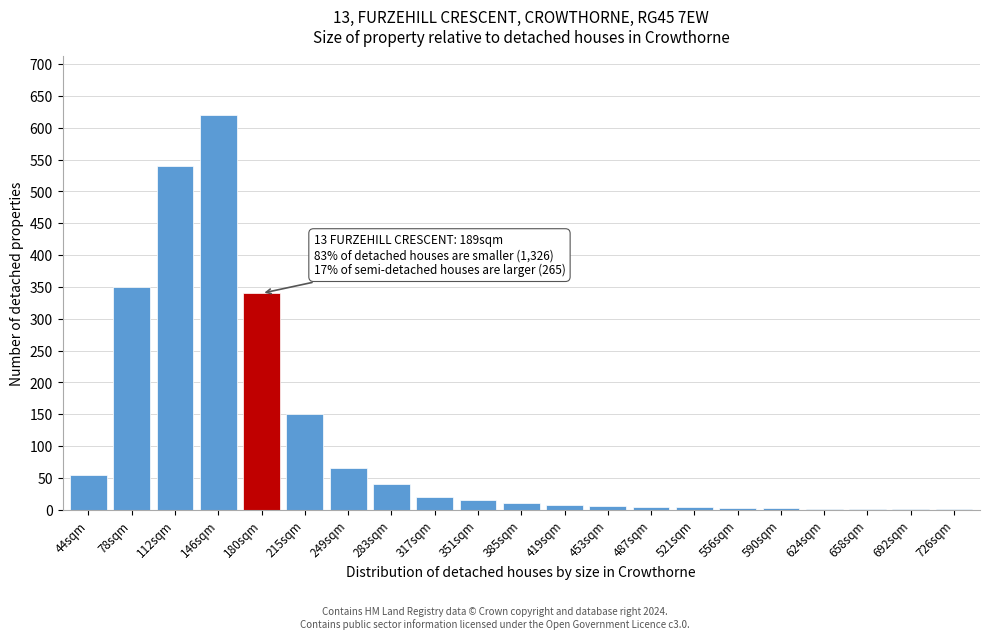

What is the ratio of the value at 351sqm to the value at 44sqm?

0.3